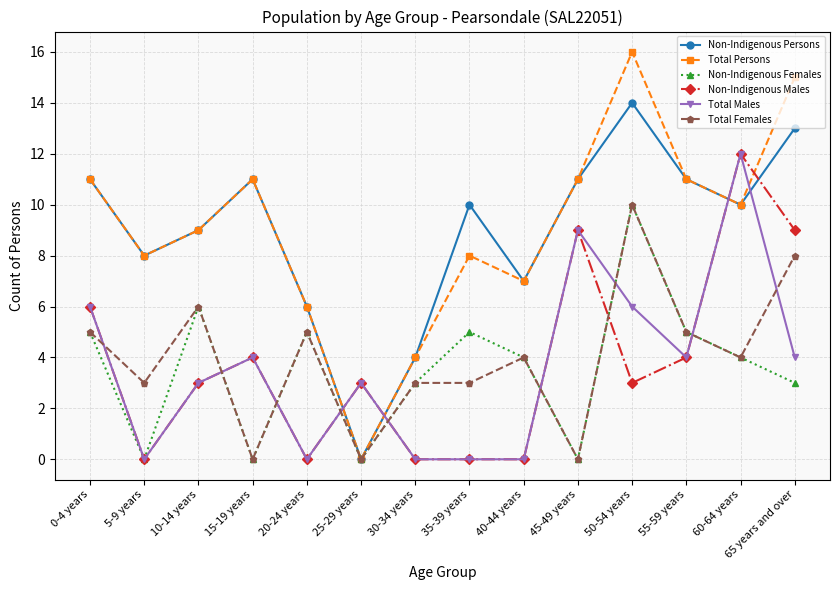

What is the maximum value shown in the chart?

16